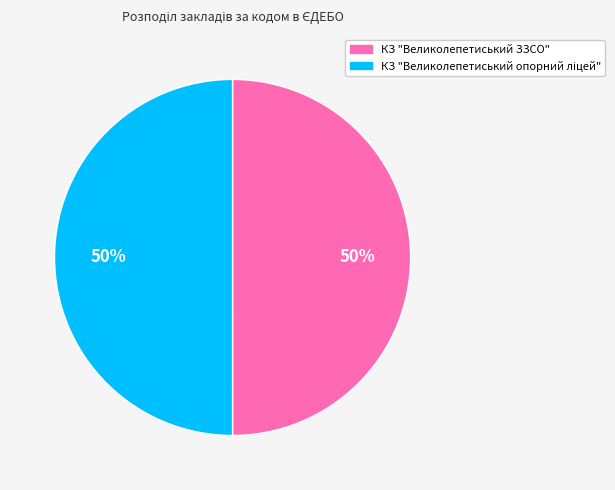

To the nearest percent, what is the average slice percentage?

50%